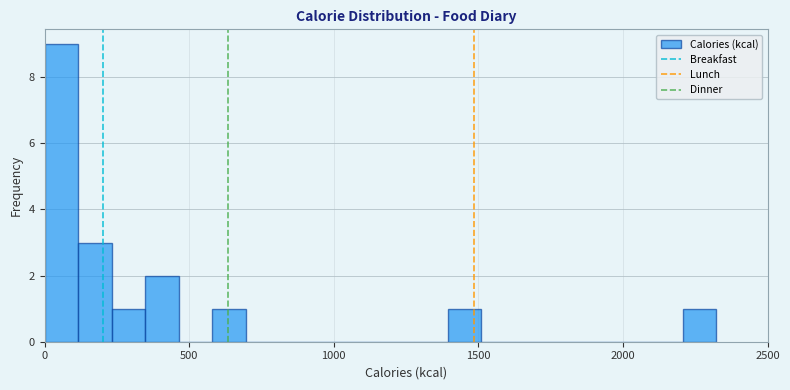

Around what value on the x-axis is the tallest bar? Give the approximate position of its centre, as read against the axis.

50